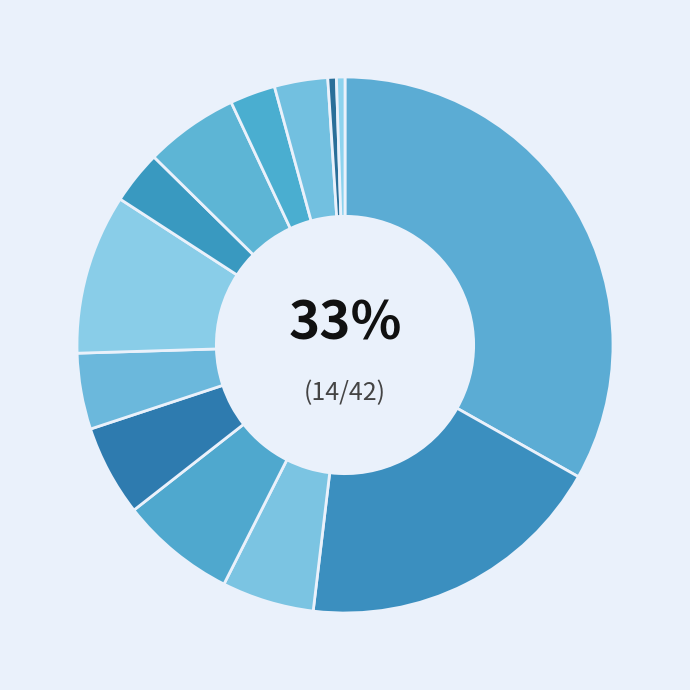

Which category has the biggest portion of the pie?

בנקים